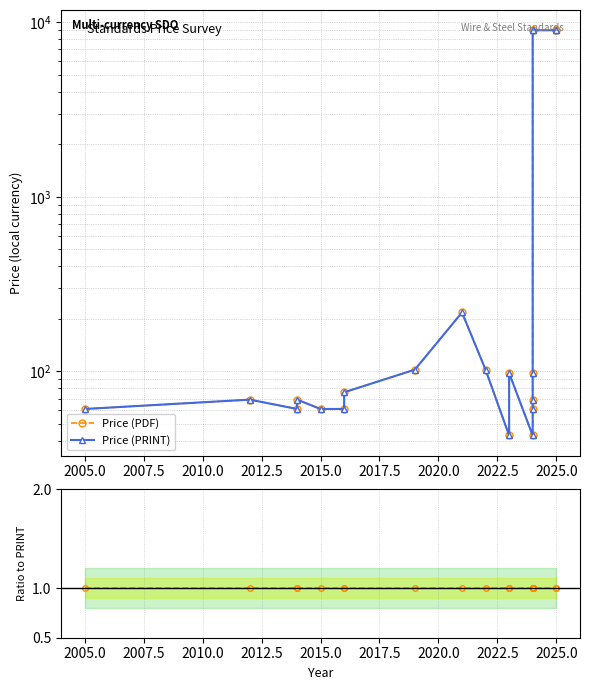

True or false: PDF / PRINT and Price (PRINT) intersect in this chart.

False